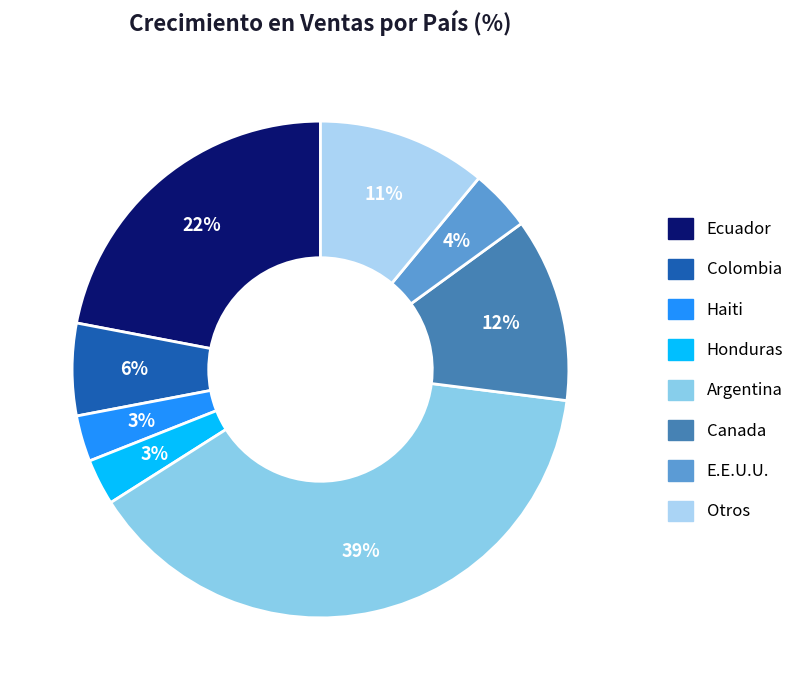

Does Honduras account for over 50% of the chart?

No